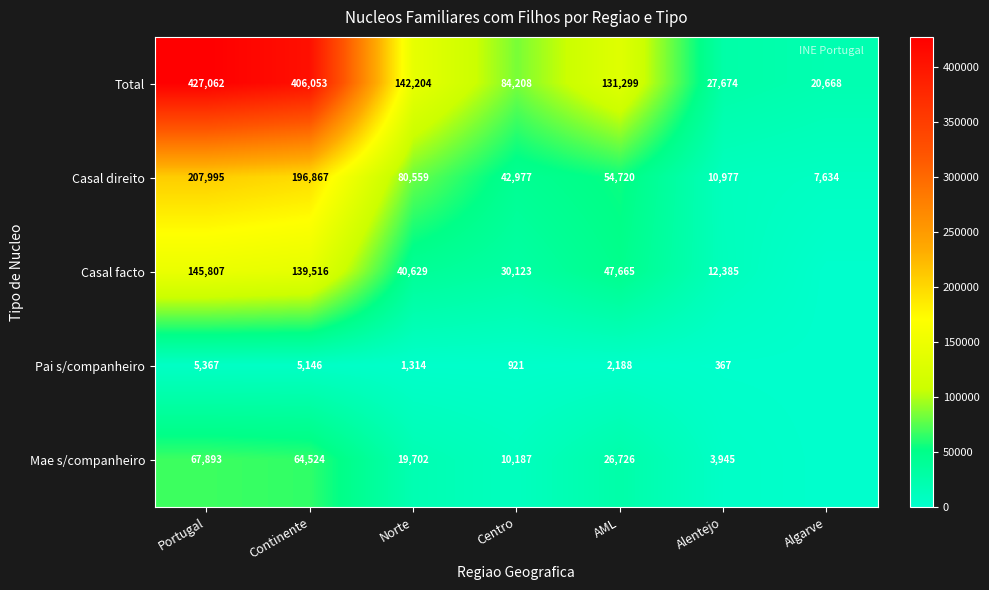

What is the difference between the highest and lowest values at Portugal?

421695